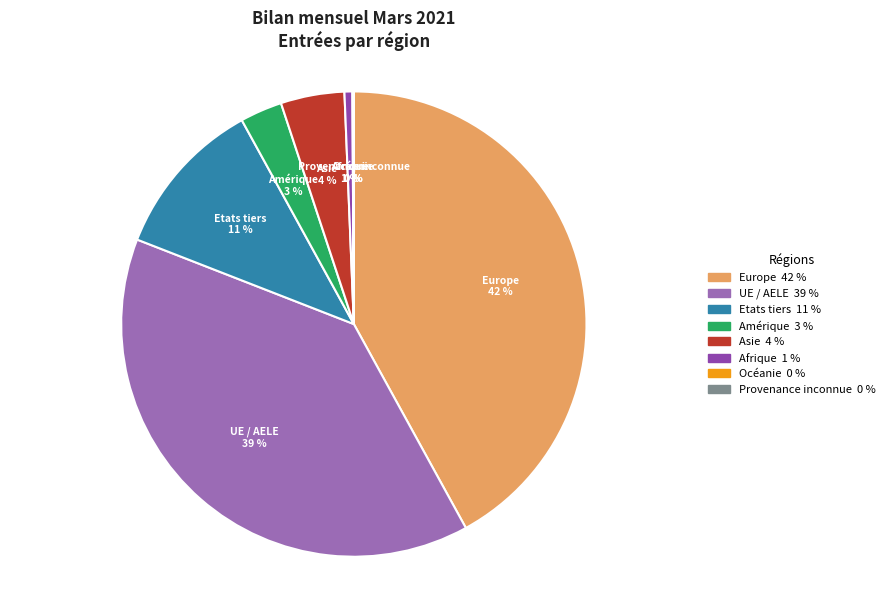

Is there a majority slice in this chart?

No